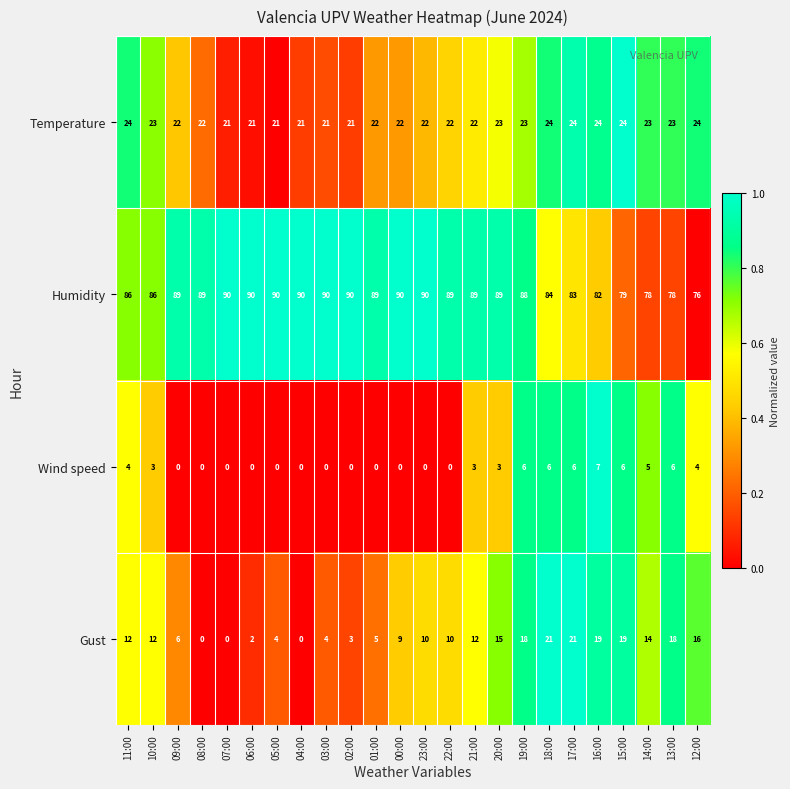

What is the average value of the Humidity series?

86